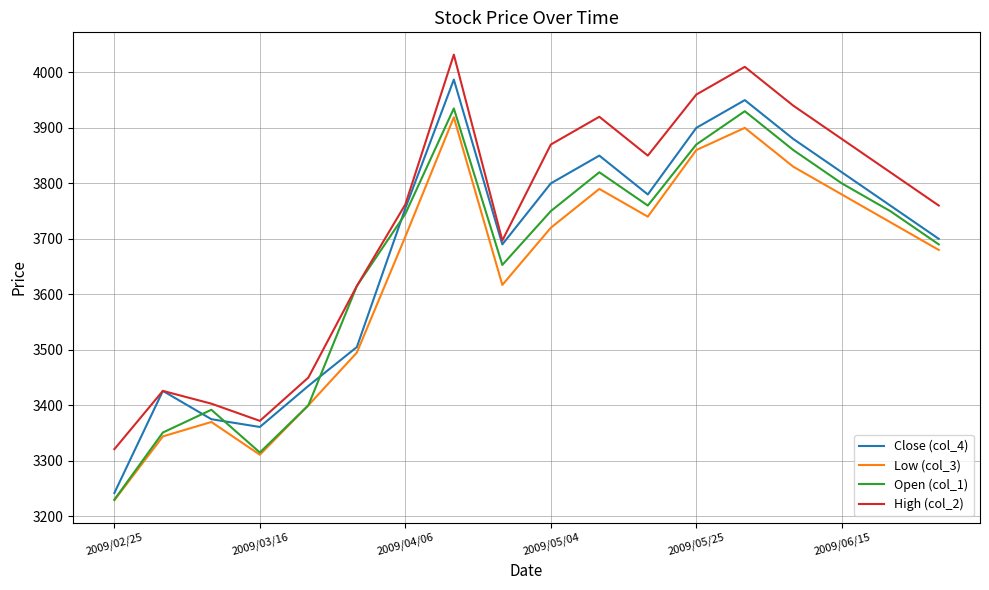

Which series has the largest range (max minus min)?

Close (col_4)